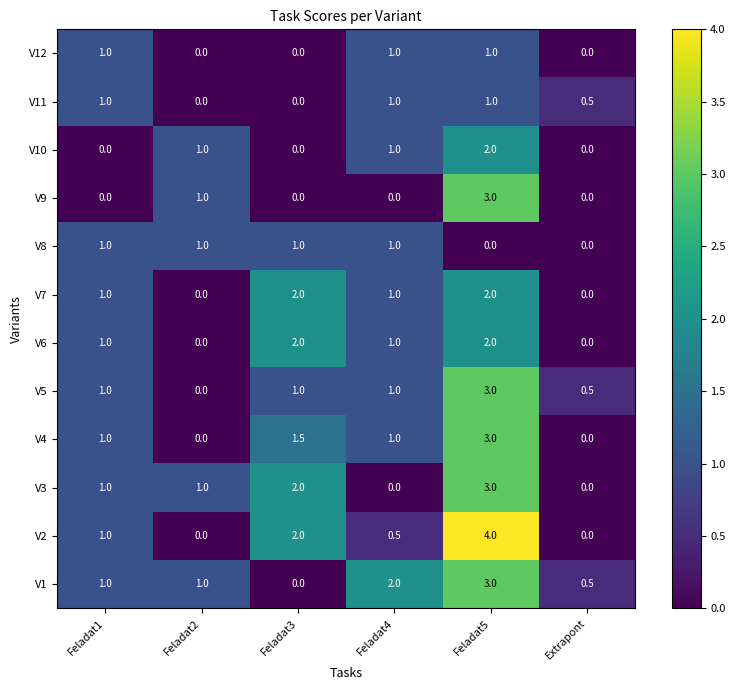

Which category has the lowest value in the V1 series?

Feladat3